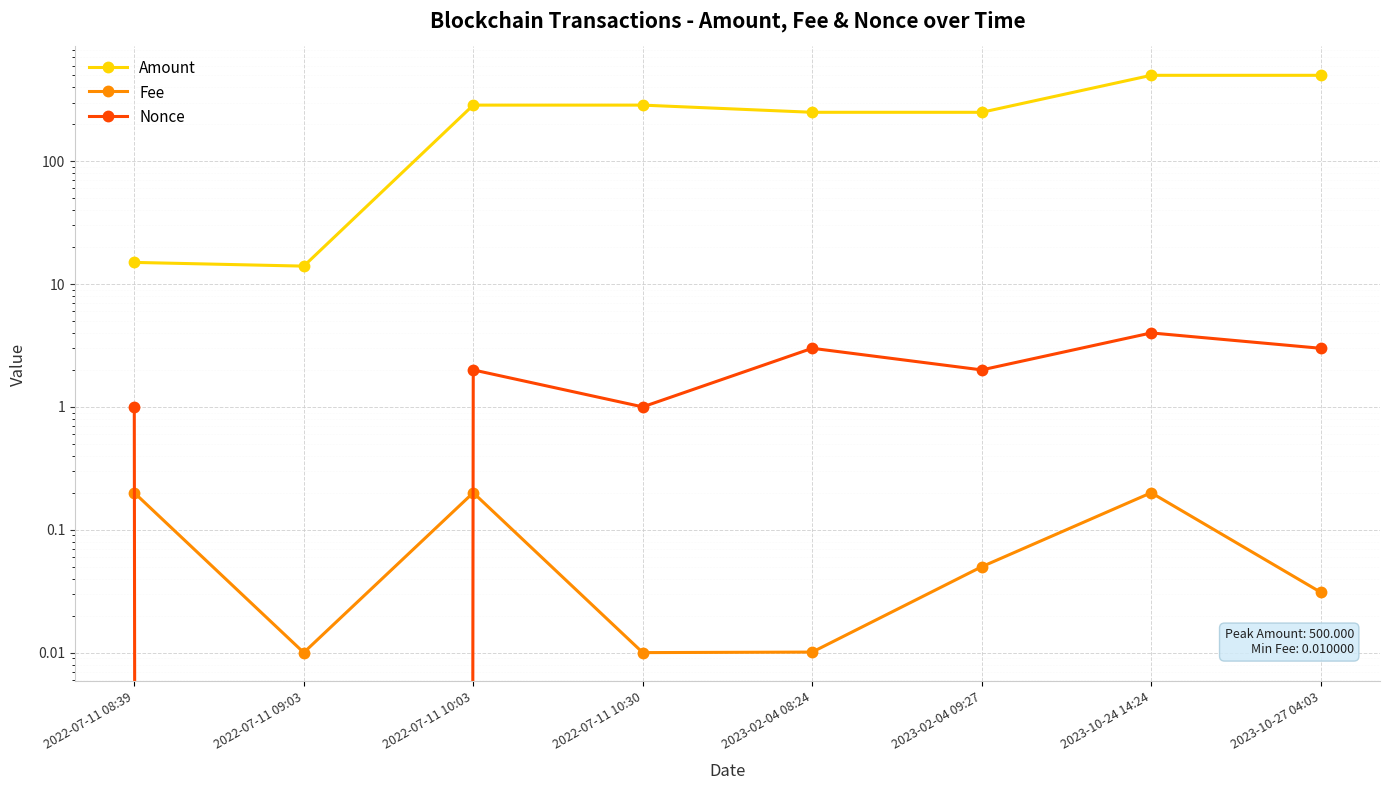

Is it true that Amount equals 5.2 at 2022-07-11 08:39?

False